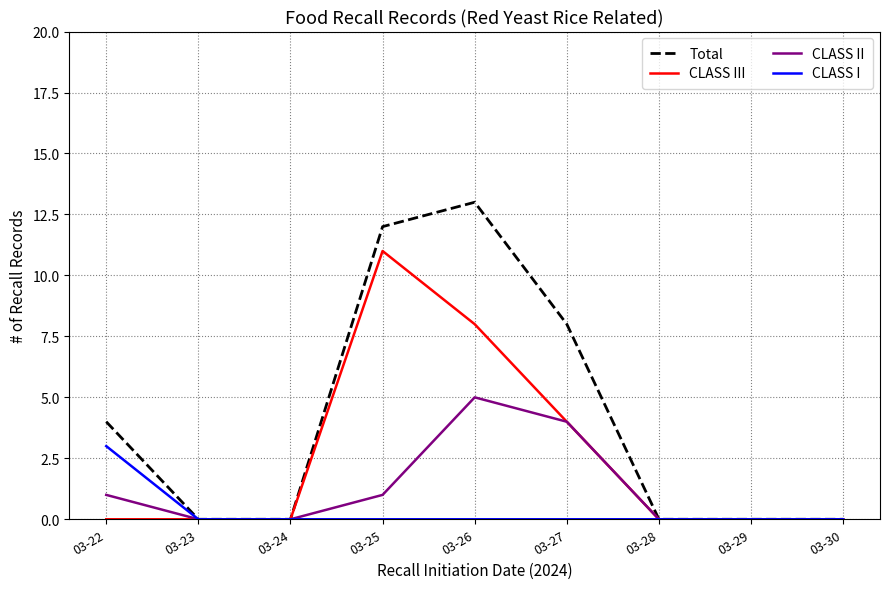

Reading left to right, what are all the values shown in this chart?

Total: 4	0	0	12	13	8	0	0	0
CLASS III: 0	0	0	11	8	4	0	0	0
CLASS II: 1	0	0	1	5	4	0	0	0
CLASS I: 3	0	0	0	0	0	0	0	0